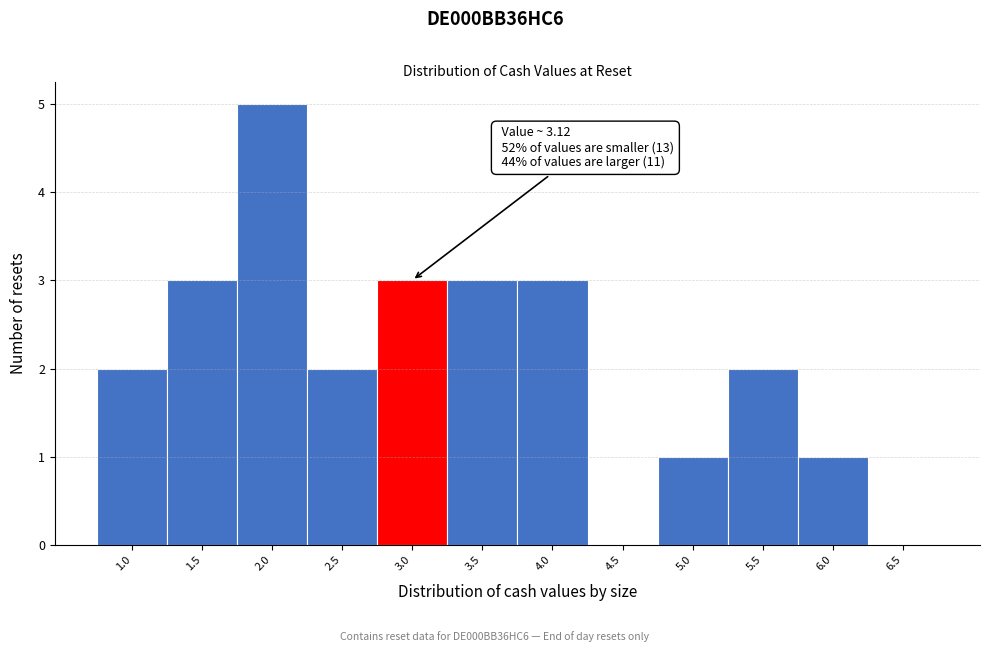

Reading left to right, extract all data points from this chart.

1.0=2	1.5=3	2.0=5	2.5=2	3.0=3	3.5=3	4.0=3	4.5=0	5.0=1	5.5=2	6.0=1	6.5=0